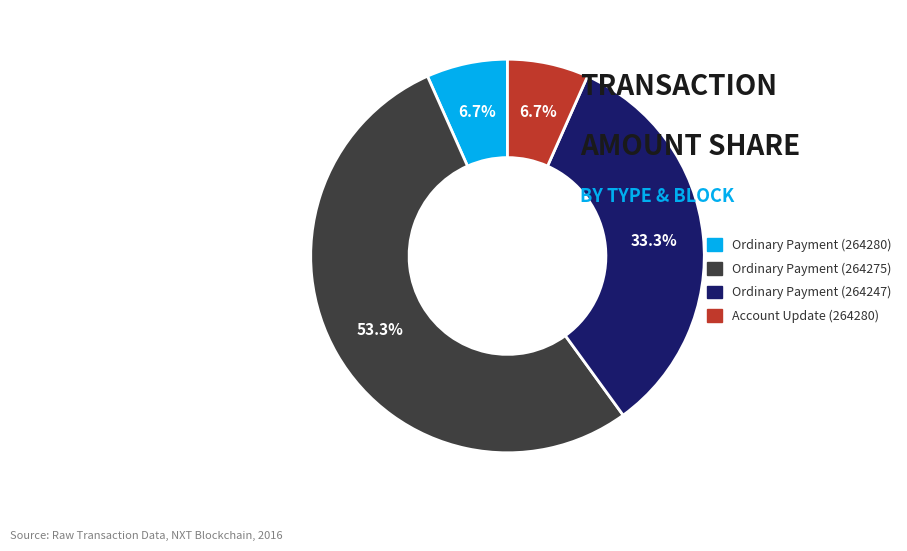

Which slice represents more than half of the pie?

Ordinary Payment (264275)